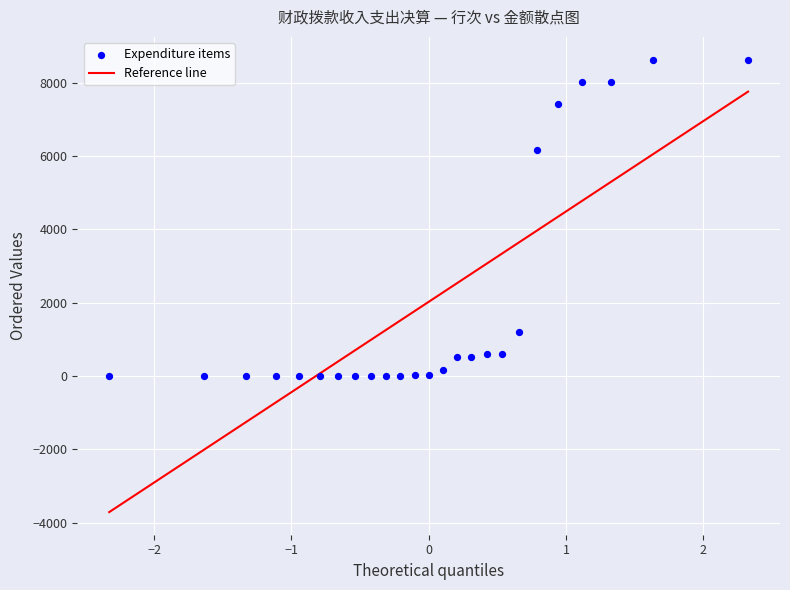

What is the range of X values (max minus min)?

4.7